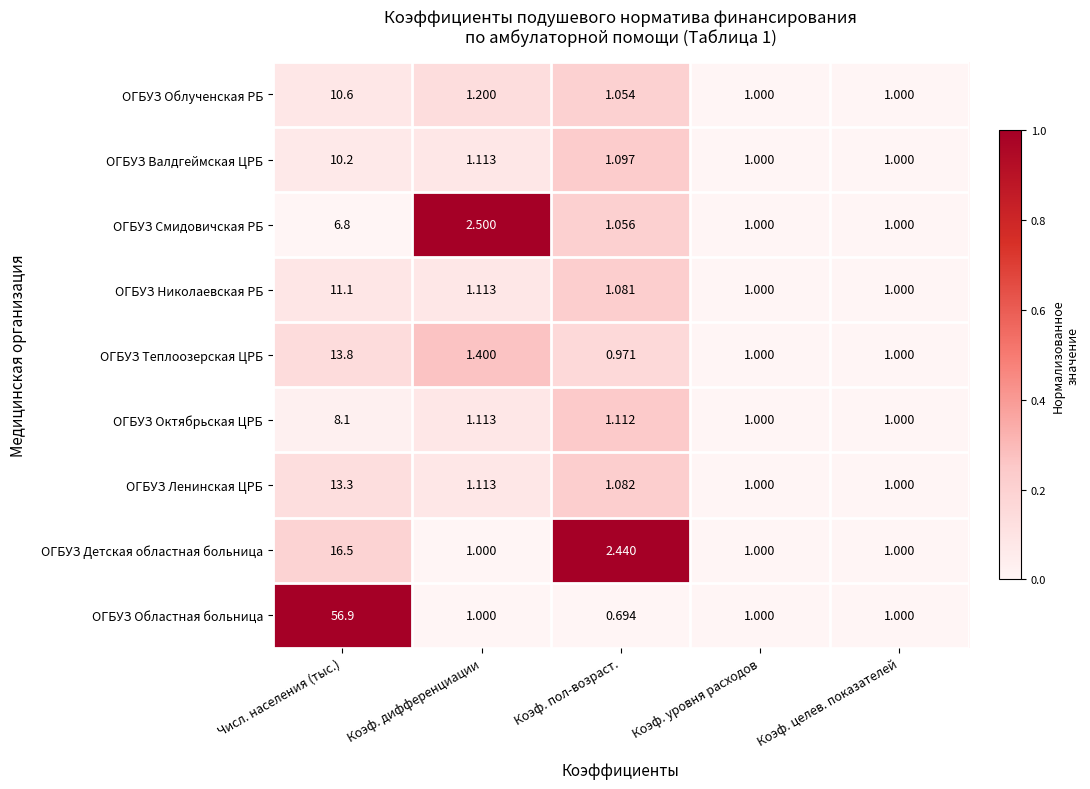

At which category does the chart reach its minimum across all series?

Коэф. пол-возраст.